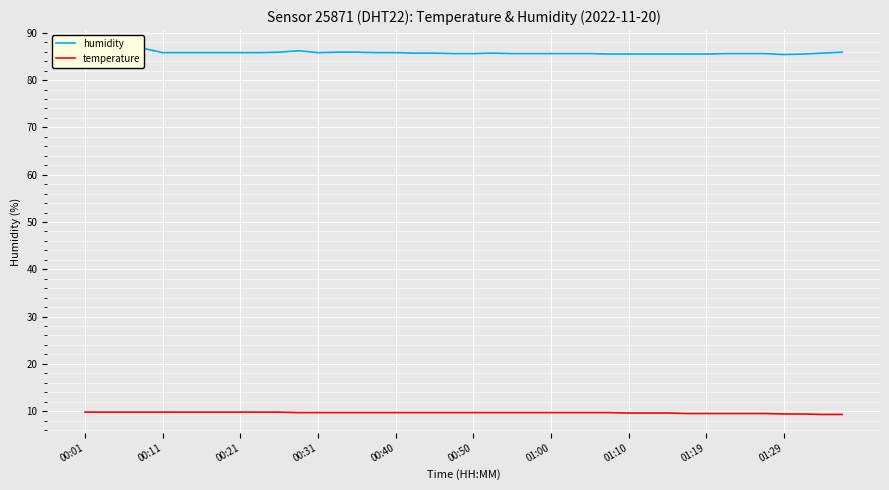

The value of humidity at 13 is 85.9. True or false?

True